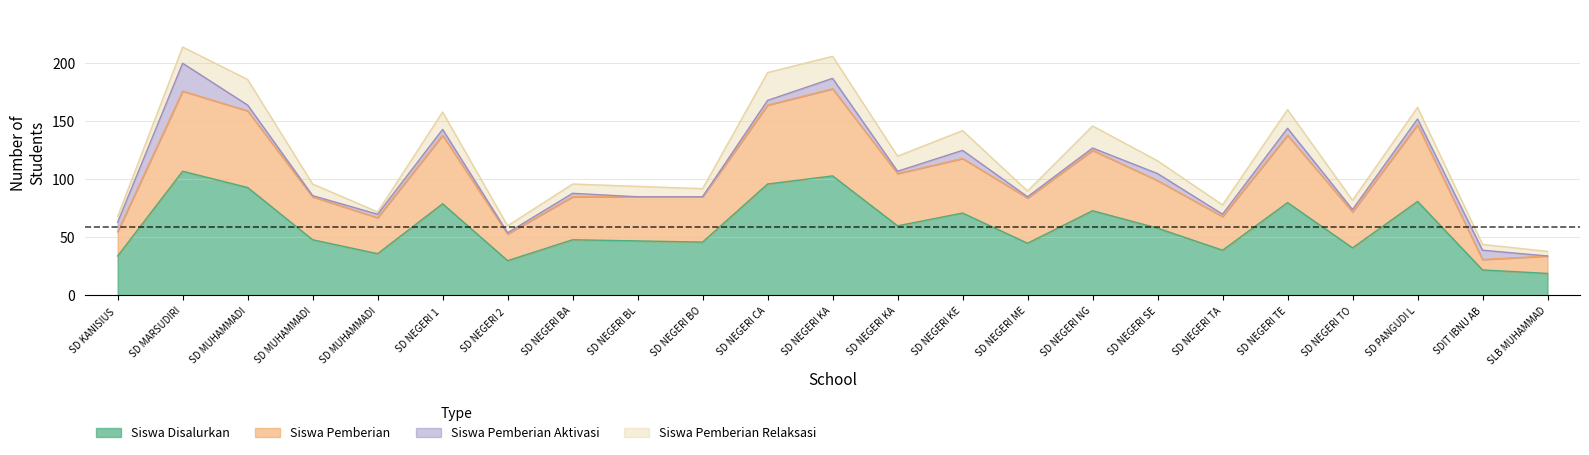

At how many categories does at least one series exceed 50?

21